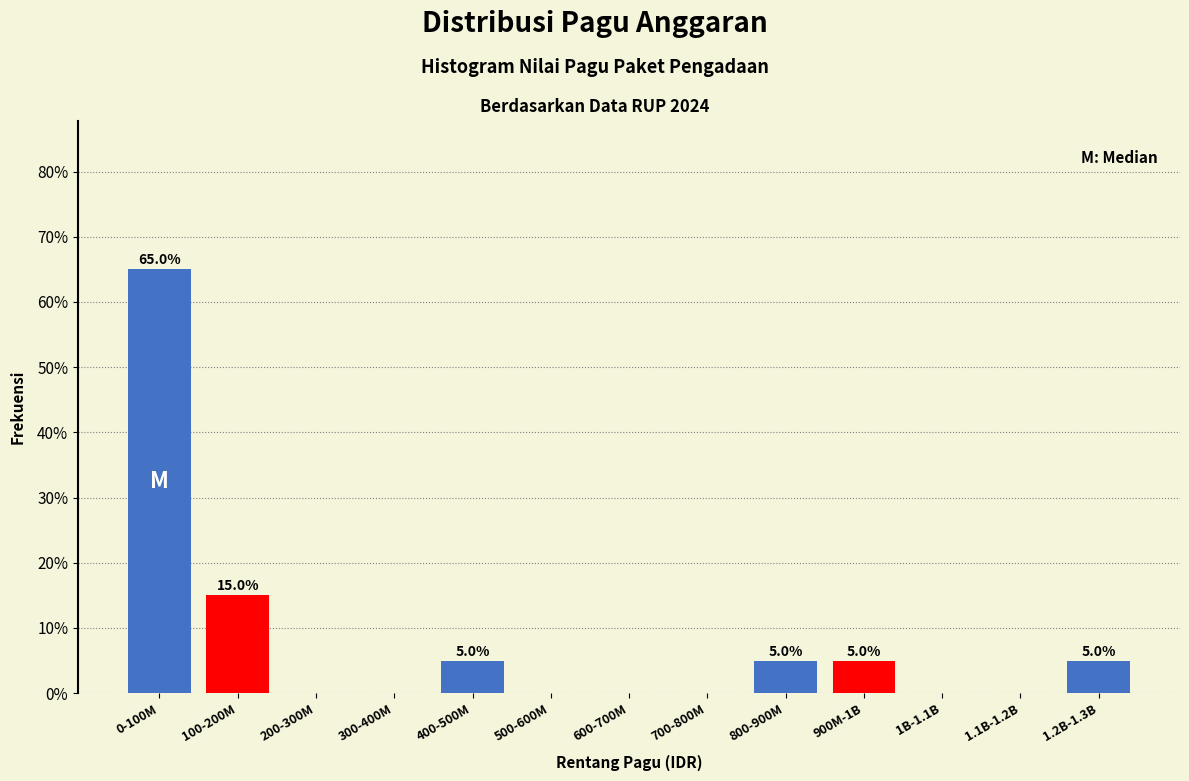

Reading left to right, what are all the values shown in this chart?

0-100M=65	100-200M=15	200-300M=0	300-400M=0	400-500M=5	500-600M=0	600-700M=0	700-800M=0	800-900M=5	900M-1B=5	1B-1.1B=0	1.1B-1.2B=0	1.2B-1.3B=5